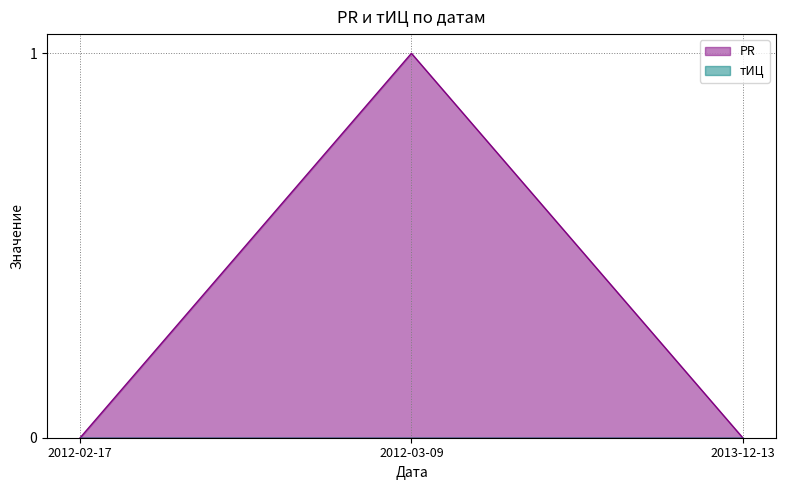

What position from the left is 2012-02-17?

1